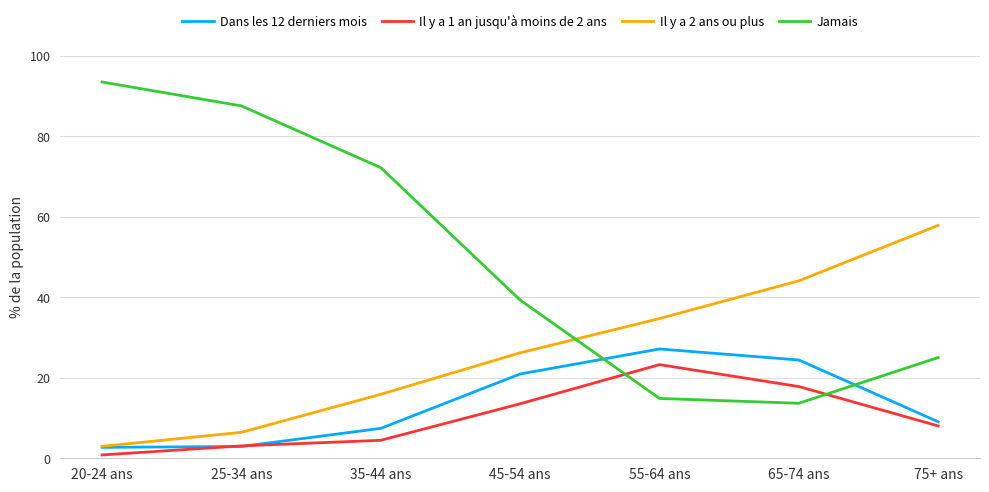

What is the average value of the Jamais series?

49.4